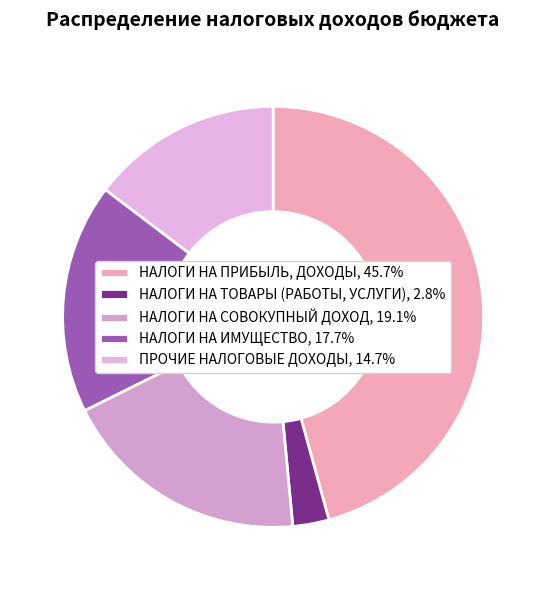

How many segments does this pie chart have?

5